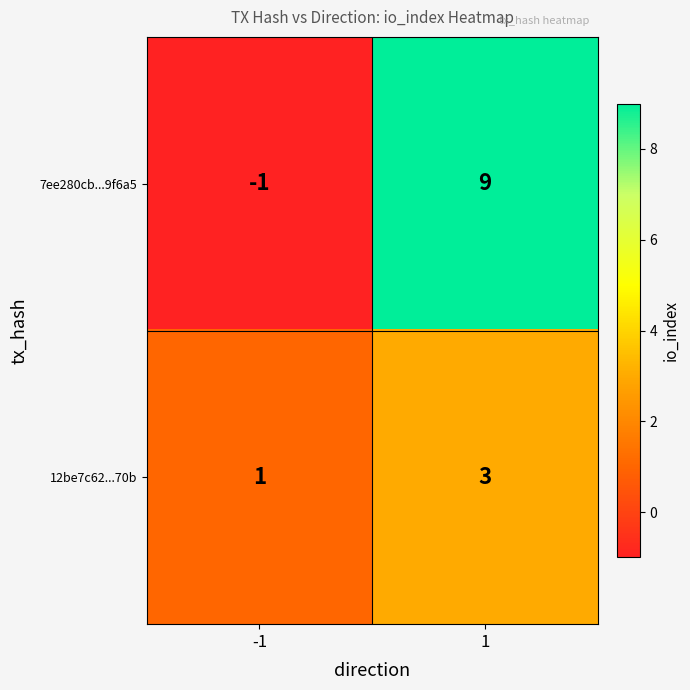

What is the maximum value shown in the chart?

9